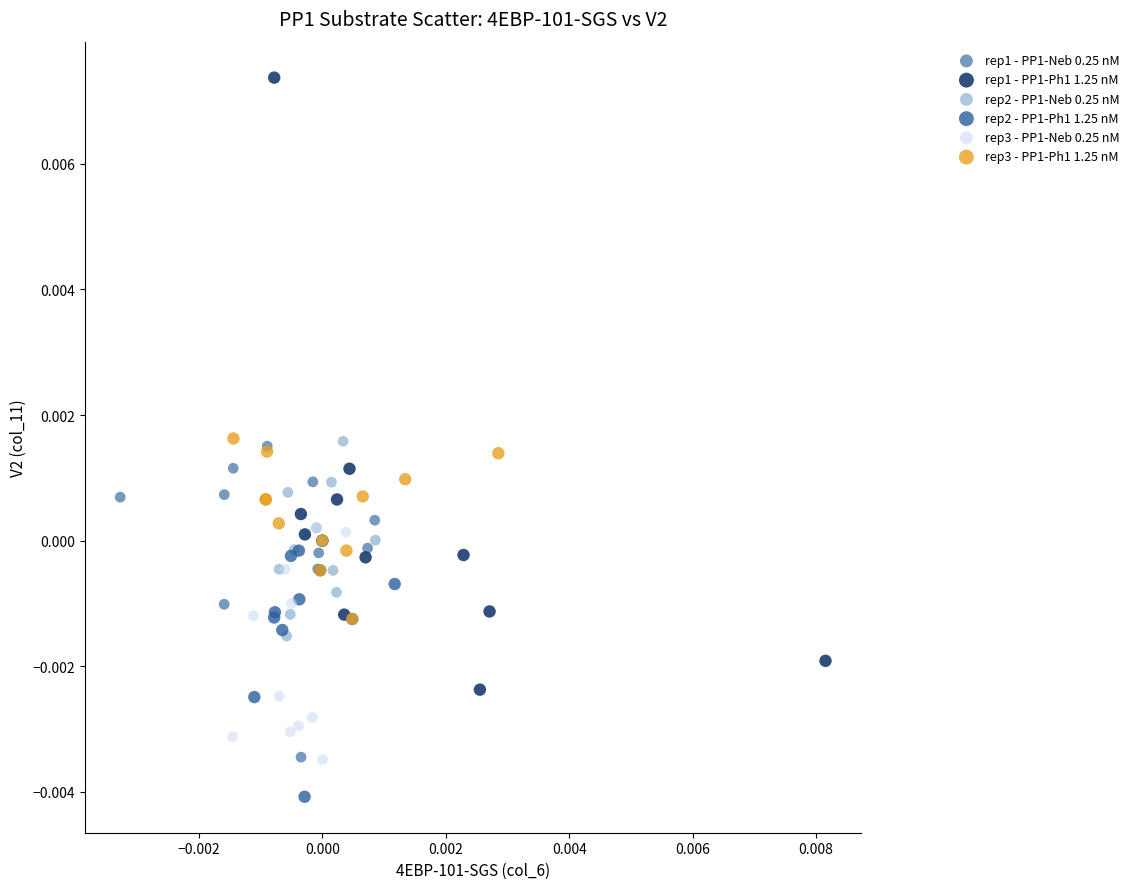

Which series has the widest spread of Y values?

rep1 - PP1-Ph1 1.25 nM